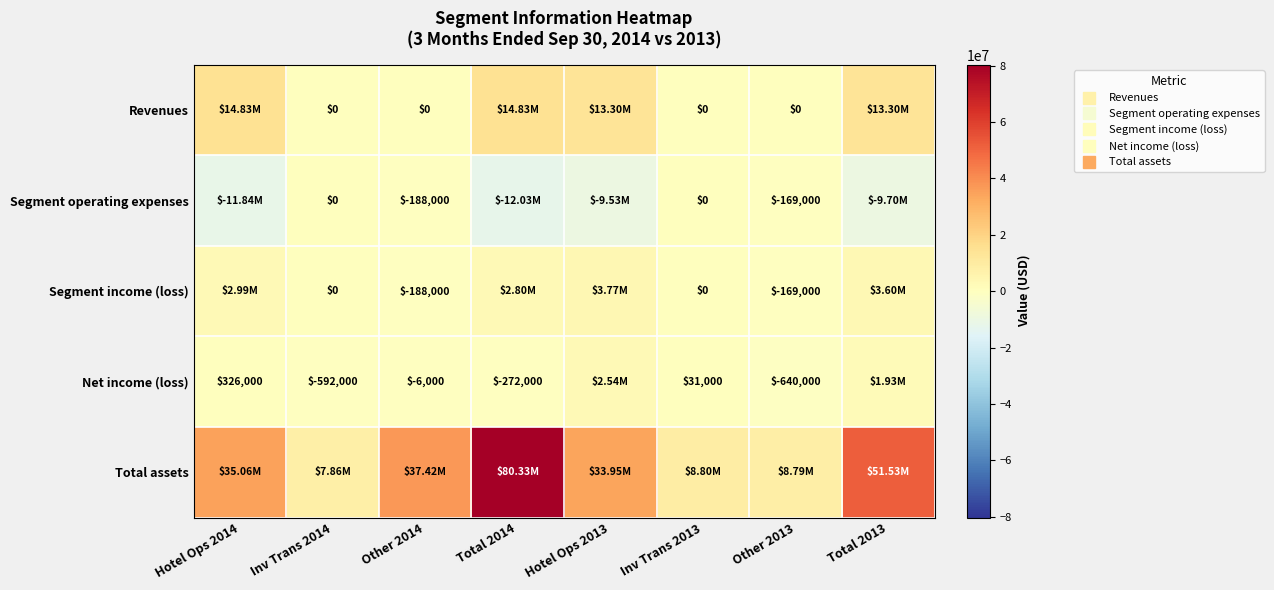

The Total assets series shows 2170060 at Inv Trans 2014. True or false?

False